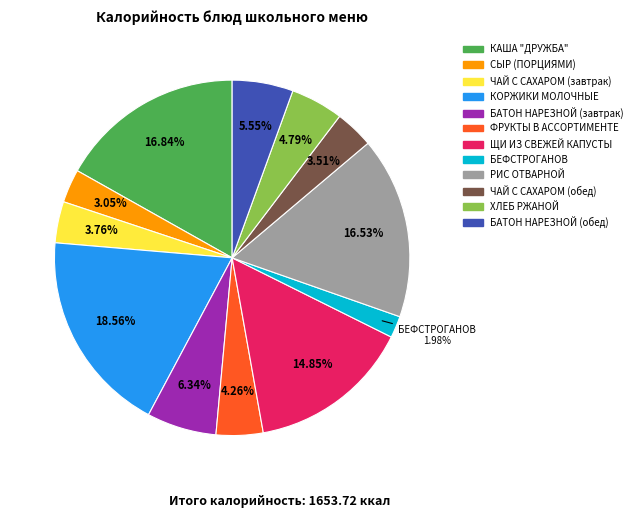

Which has a higher value, ФРУКТЫ В АССОРТИМЕНТЕ or БАТОН НАРЕЗНОЙ (обед)?

БАТОН НАРЕЗНОЙ (обед)